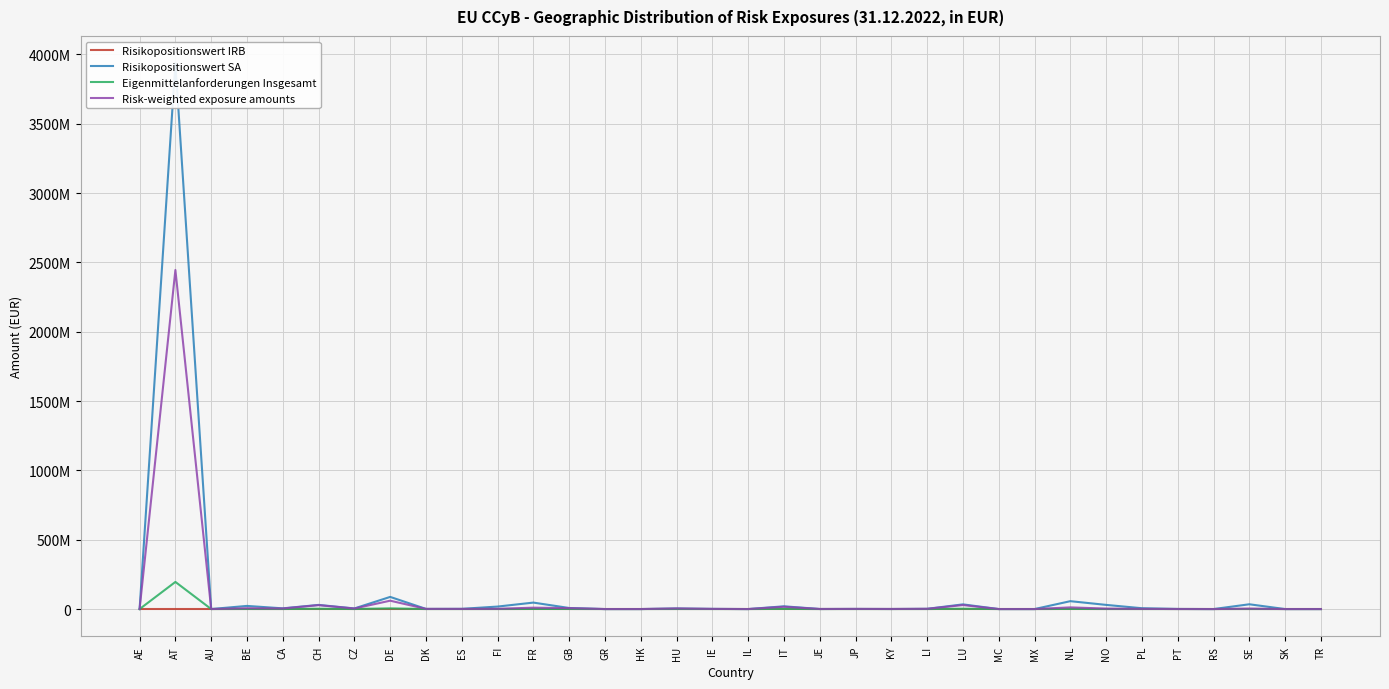

Between FI and SE, which series saw the biggest shift?

Risikopositionswert SA